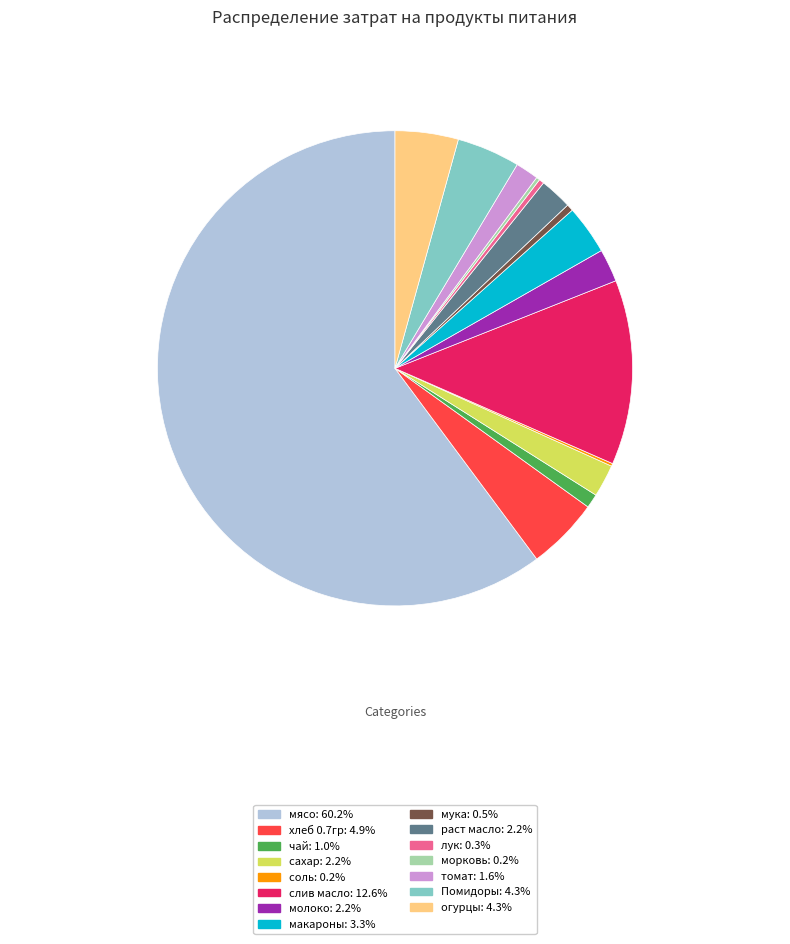

What is the largest slice in the pie chart?

мясо